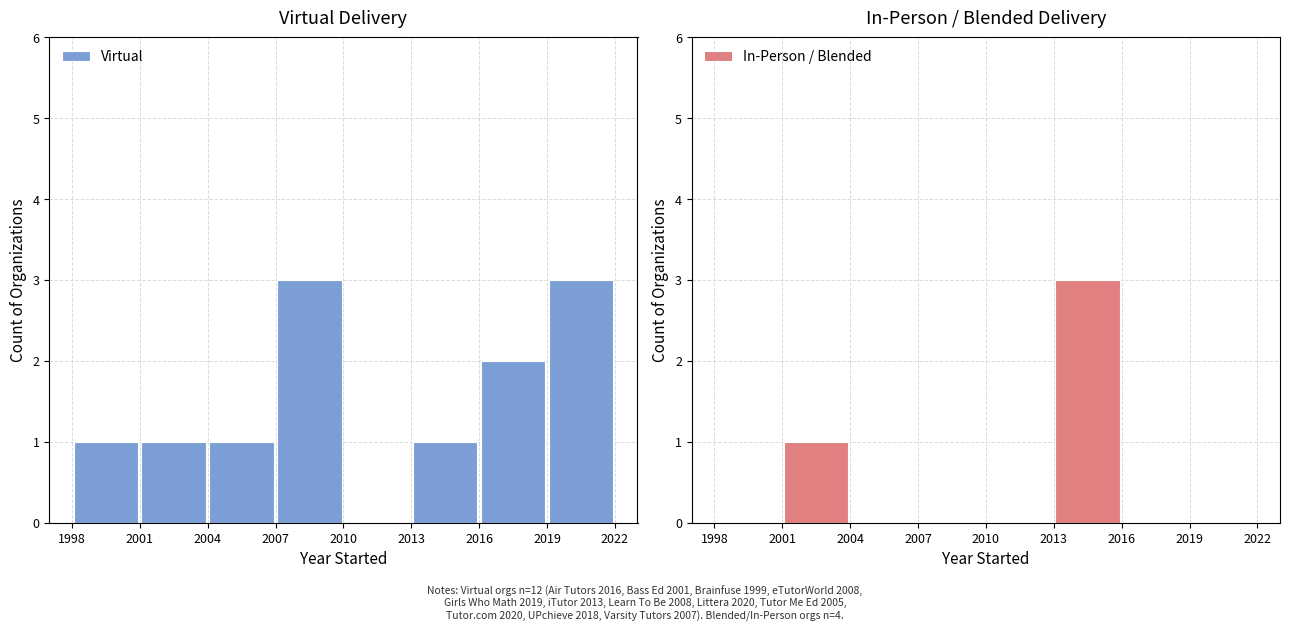

Does the chart contain stacked bars?

No